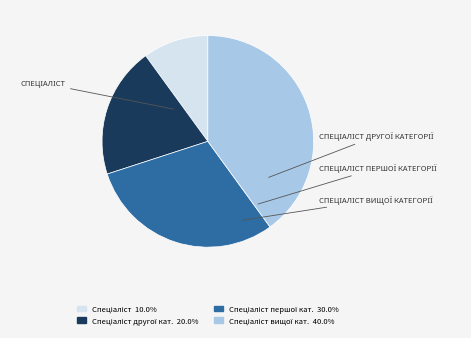

Is there any slice that represents more than half of the pie?

No